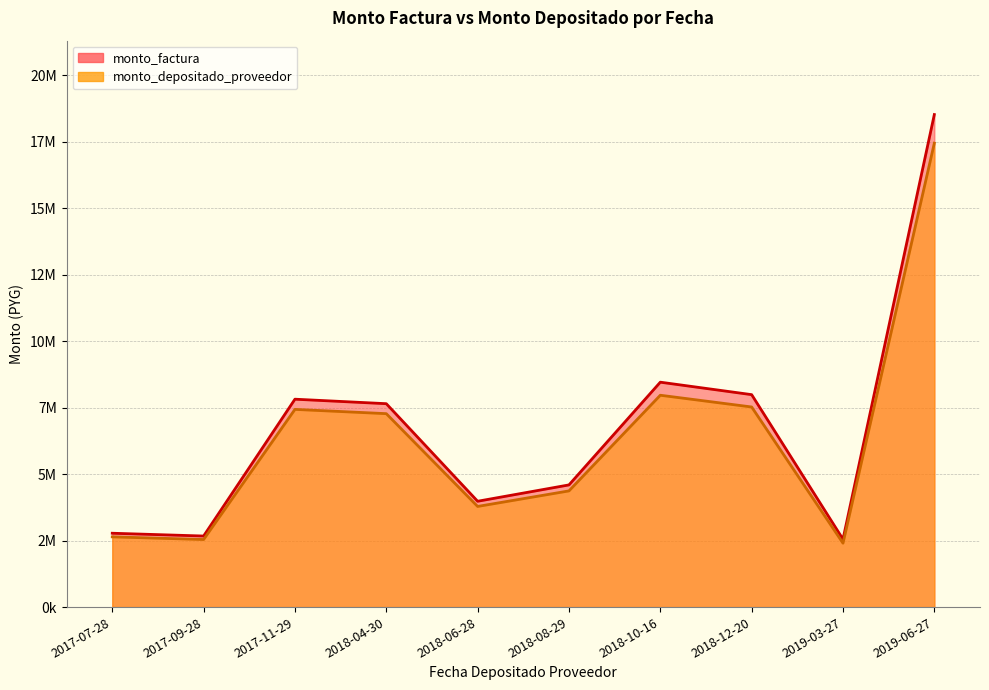

Which category has the lowest value in the monto_depositado_proveedor series?

2019-03-27